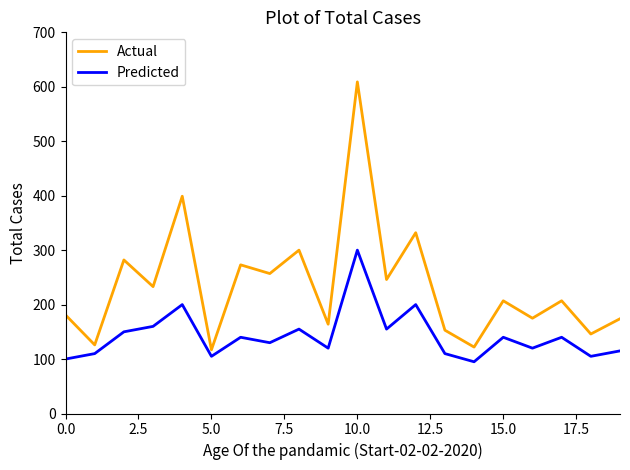

What is the lowest value of the Predicted series?

95